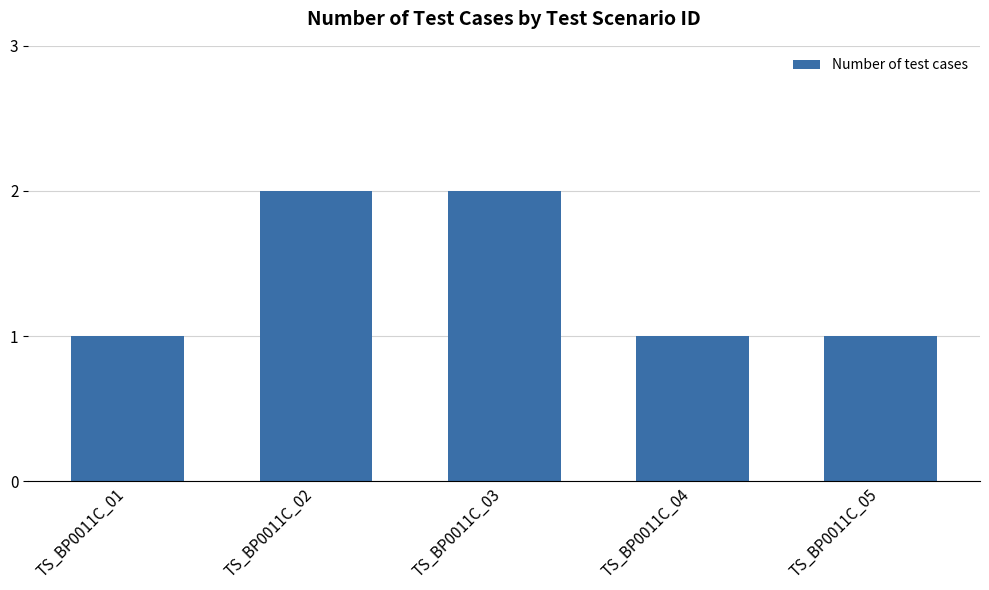

What is the value of the 4th bar from the left?

1